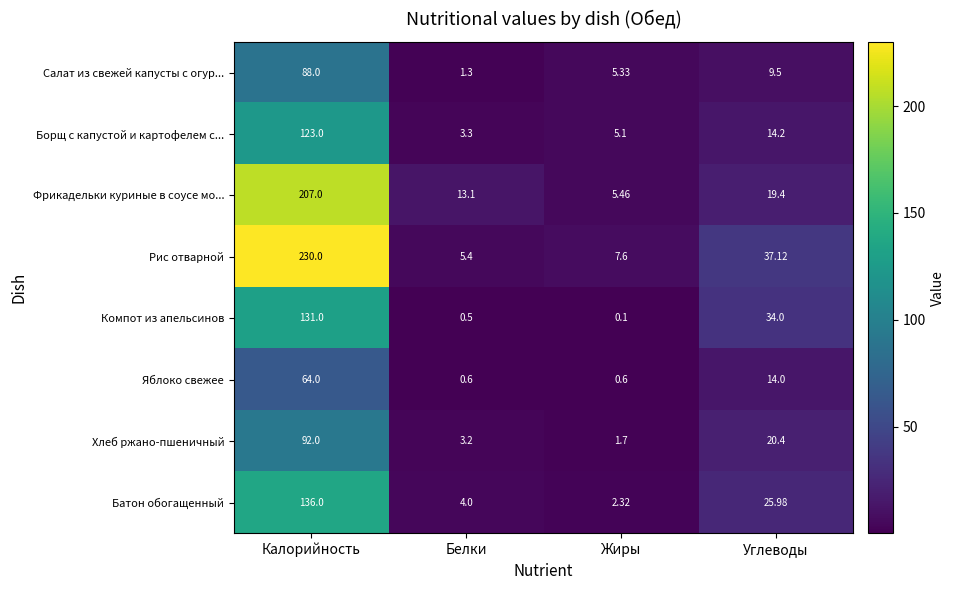

At which category does the chart reach its minimum across all series?

Жиры